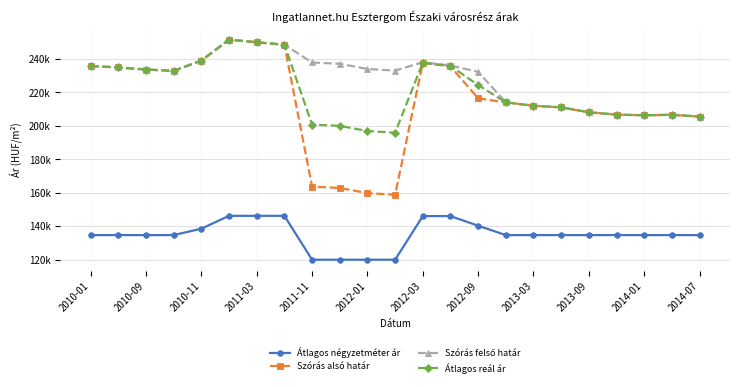

What is the highest value of the Szórás alsó határ series?

251625